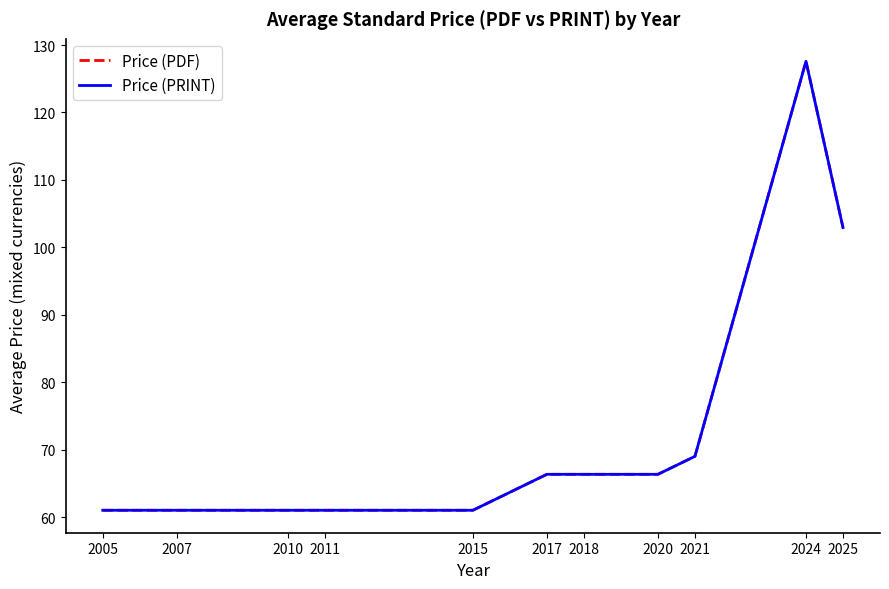

Reading right to left, what are all the values shown in this chart?

Price (PDF): 2025=102.9	2024=127.6	2021=69.0	2020=66.3	2018=66.3	2017=66.3	2015=61.0	2011=61.0	2010=61.0	2007=61.0	2005=61.0
Price (PRINT): 2025=102.9	2024=127.6	2021=69.0	2020=66.3	2018=66.3	2017=66.3	2015=61.0	2011=61.0	2010=61.0	2007=61.0	2005=61.0